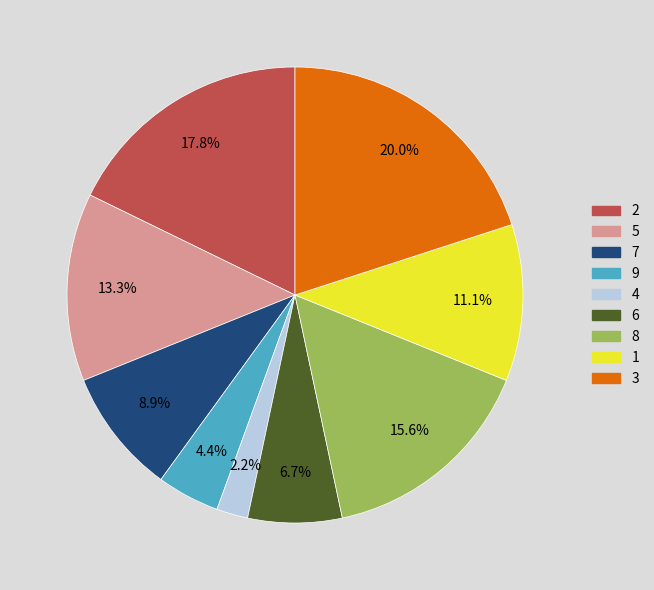

Does 3 account for over 50% of the chart?

No